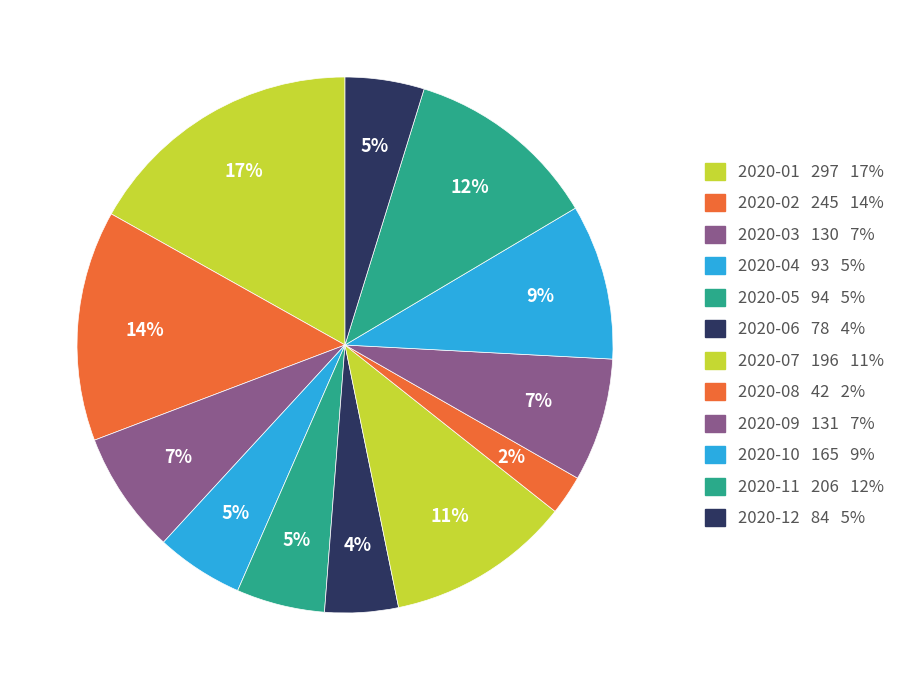

Which category has the smallest portion of the pie?

2020-08